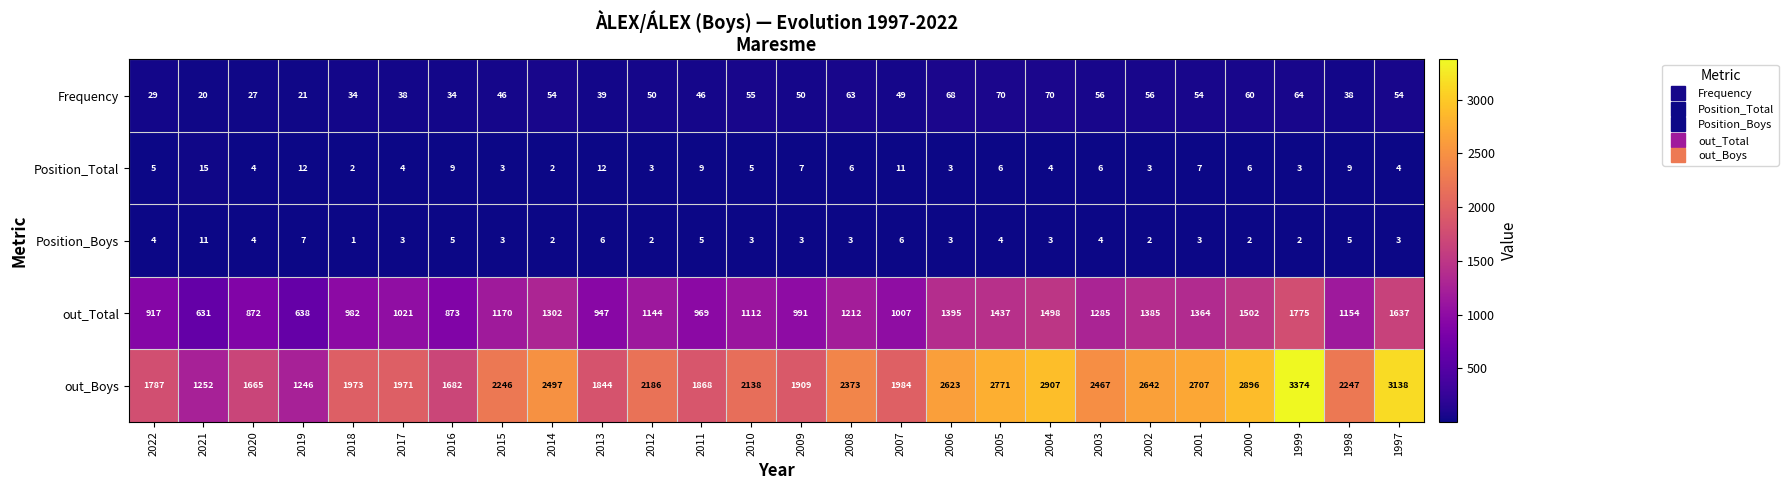

What is the difference between the second highest and minimum values in the out_Boys series?

1892